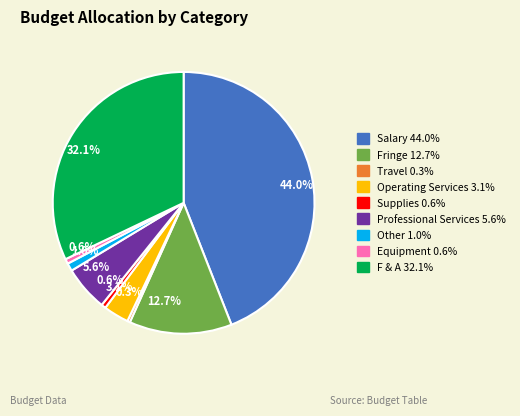

What portion of the pie excludes Operating Services 3.1%?

96.9%